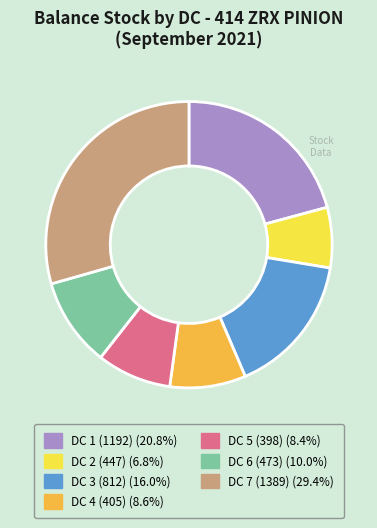

Is the sum of DC 3 (812) and DC 1 (1192) greater than half?

No